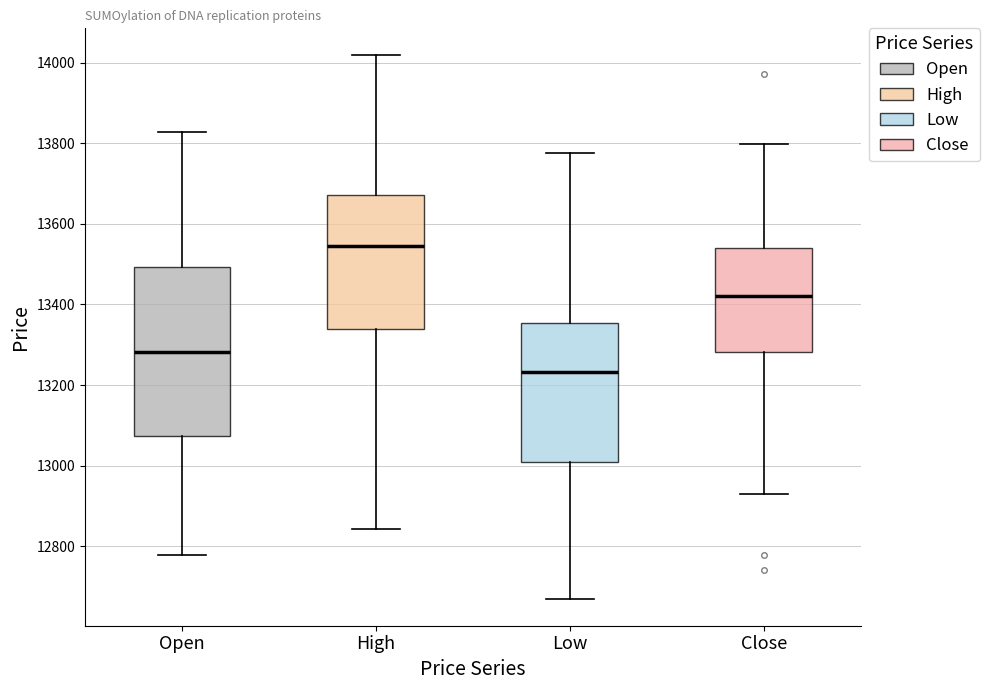

Which box has the highest median line?

High